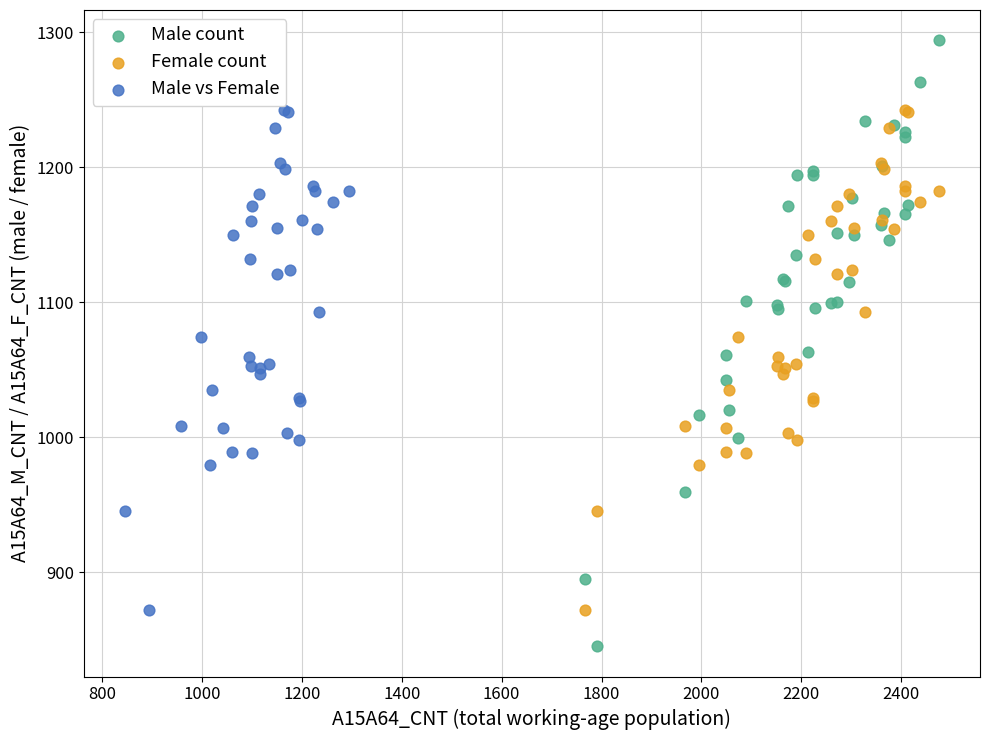

Which series contains the lowest Y value?

Male count